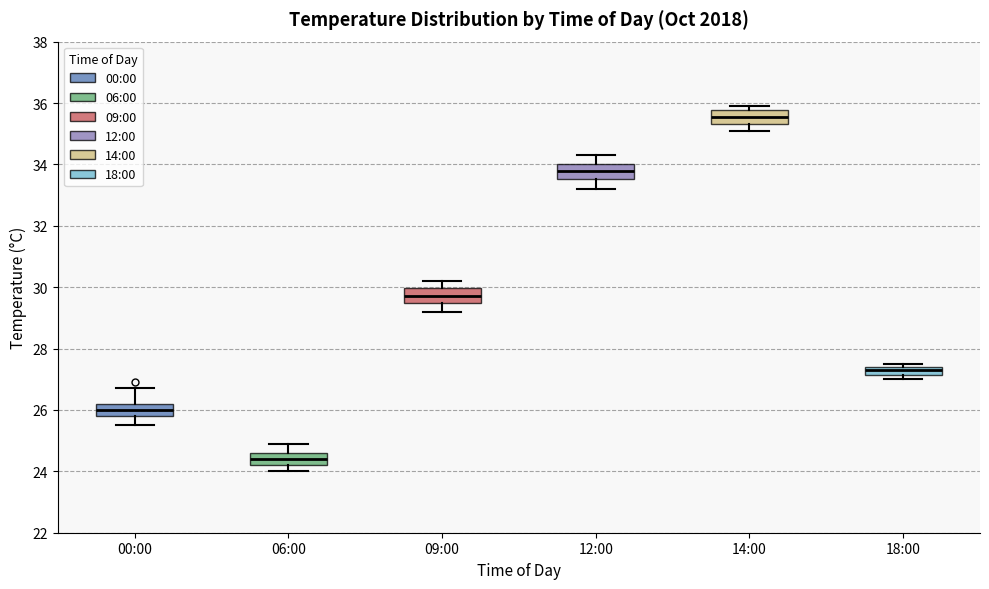

Which box has the lowest median line?

06:00